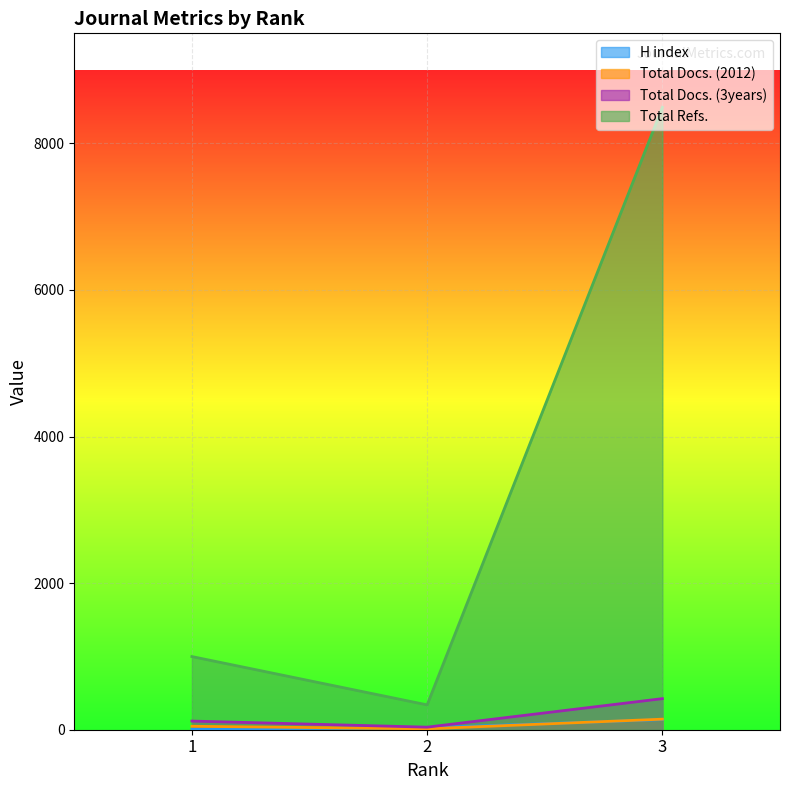

What is the difference between the highest and lowest values at 3?

8353